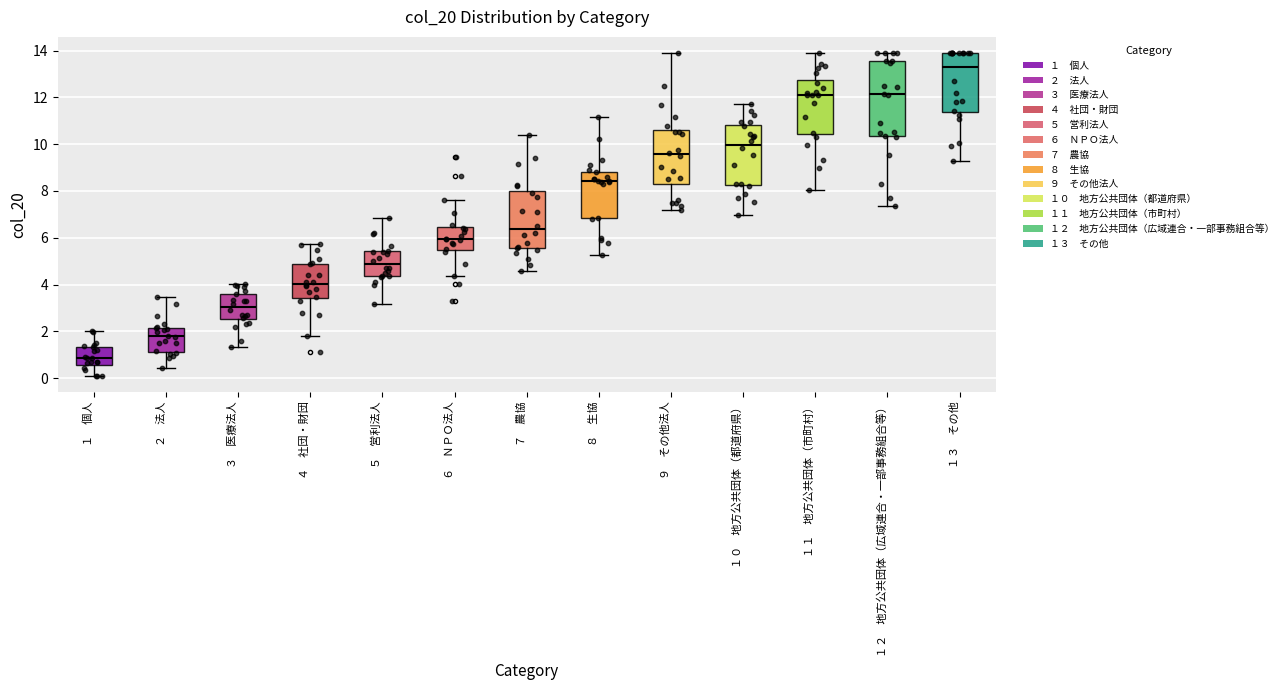

Reading left to right, read every box against the y-axis: the position of its median line, the range the box covers, and the ends of its whiskers. The values are not printed on the chart, so give them approximately, as read against the axis.

１ 個人: median 0.8, box 0.6 to 1.4, whiskers 0.2 to 2.0
２ 法人: median 1.8, box 1.2 to 2.2, whiskers 0.4 to 3.4
３ 医療法人: median 3.0, box 2.6 to 3.6, whiskers 1.4 to 4.0
４ 社団・財団: median 4.0, box 3.4 to 4.8, whiskers 1.8 to 5.8
５ 営利法人: median 4.8, box 4.4 to 5.4, whiskers 3.2 to 6.8
６ ＮＰＯ法人: median 6.0, box 5.4 to 6.4, whiskers 4.4 to 7.6
７ 農協: median 6.4, box 5.6 to 8.0, whiskers 4.6 to 10.4
８ 生協: median 8.4, box 6.8 to 8.8, whiskers 5.2 to 11.2
９ その他法人: median 9.6, box 8.2 to 10.6, whiskers 7.2 to 14.0
１０ 地方公共団体（都道府県）: median 10.0, box 8.2 to 10.8, whiskers 7.0 to 11.8
１１ 地方公共団体（市町村）: median 12.2, box 10.4 to 12.8, whiskers 8.0 to 14.0
１２ 地方公共団体（広域連合・一部事務組合等）: median 12.2, box 10.4 to 13.6, whiskers 7.4 to 14.0
１３ その他: median 13.4, box 11.4 to 14.0, whiskers 9.2 to 14.0